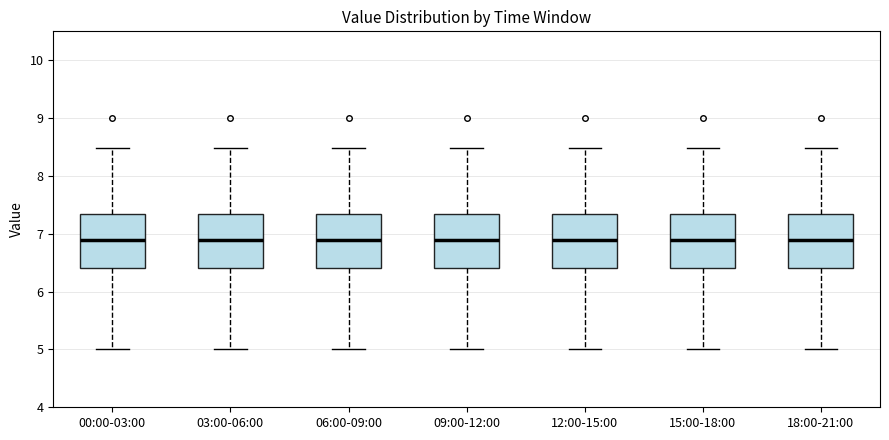

Reading left to right, transcribe this box plot: for each box, give where its median line is, the range the box spans, and where its two whiskers end, as read against the y-axis. The values are not printed on the chart, so give them approximately, as read against the axis.

00:00-03:00: median 6.9, box 6.4 to 7.3, whiskers 5.0 to 8.5
03:00-06:00: median 6.9, box 6.4 to 7.3, whiskers 5.0 to 8.5
06:00-09:00: median 6.9, box 6.4 to 7.3, whiskers 5.0 to 8.5
09:00-12:00: median 6.9, box 6.4 to 7.3, whiskers 5.0 to 8.5
12:00-15:00: median 6.9, box 6.4 to 7.3, whiskers 5.0 to 8.5
15:00-18:00: median 6.9, box 6.4 to 7.3, whiskers 5.0 to 8.5
18:00-21:00: median 6.9, box 6.4 to 7.3, whiskers 5.0 to 8.5